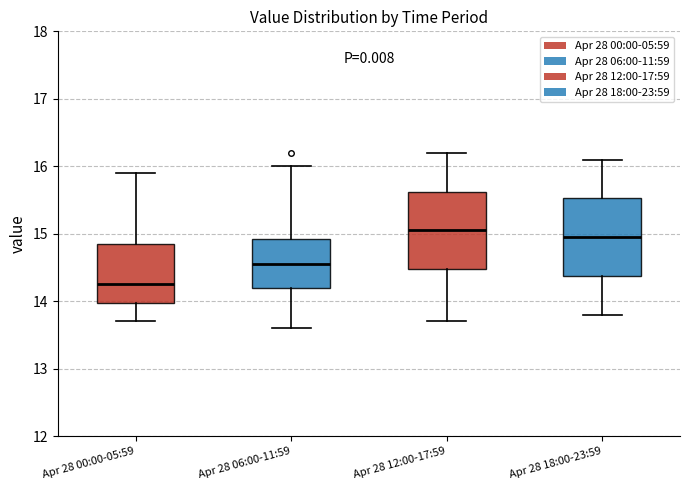

Reading left to right, transcribe this box plot: for each box, give where its median line is, the range the box spans, and where its two whiskers end, as read against the y-axis. The values are not printed on the chart, so give them approximately, as read against the axis.

Apr 28 00:00-05:59: median 14.3, box 14.0 to 14.9, whiskers 13.7 to 15.9
Apr 28 06:00-11:59: median 14.6, box 14.2 to 14.9, whiskers 13.6 to 16.0
Apr 28 12:00-17:59: median 15.1, box 14.5 to 15.6, whiskers 13.7 to 16.2
Apr 28 18:00-23:59: median 15.0, box 14.4 to 15.5, whiskers 13.8 to 16.1